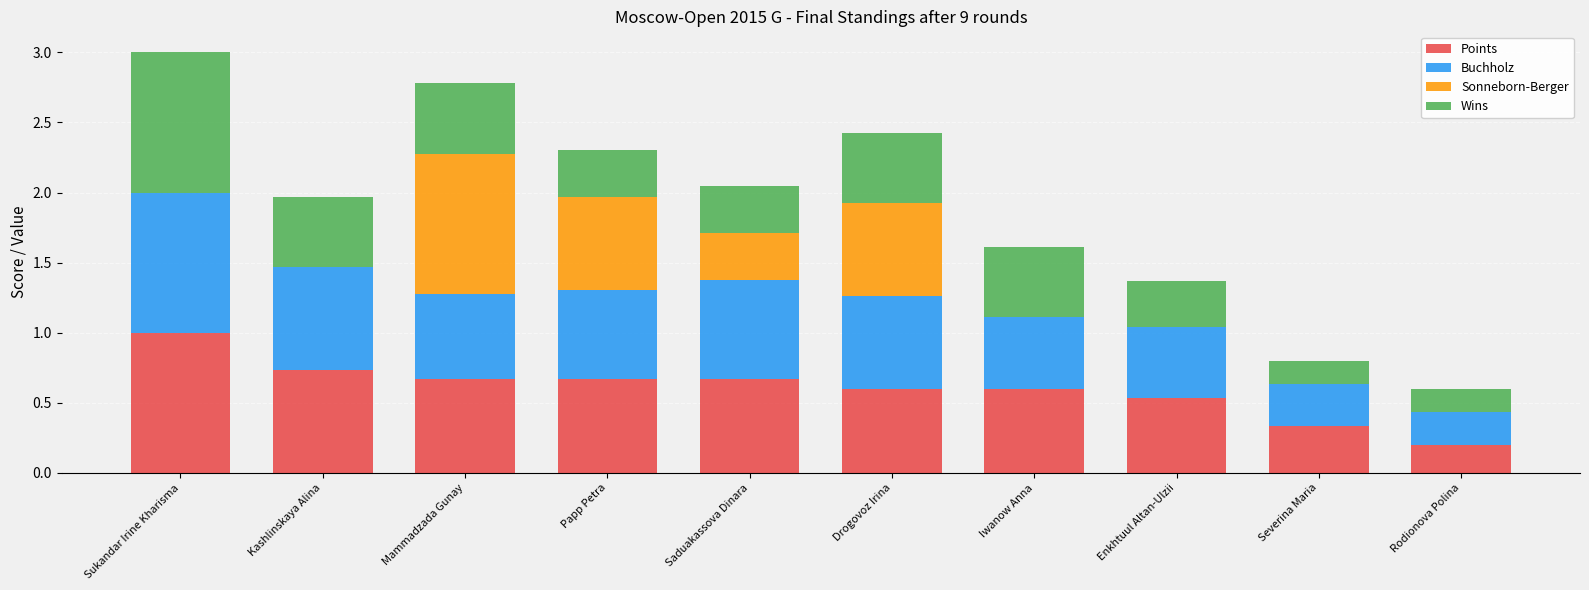

What is the sum of the Points values at Iwanow Anna and Papp Petra?

1.3